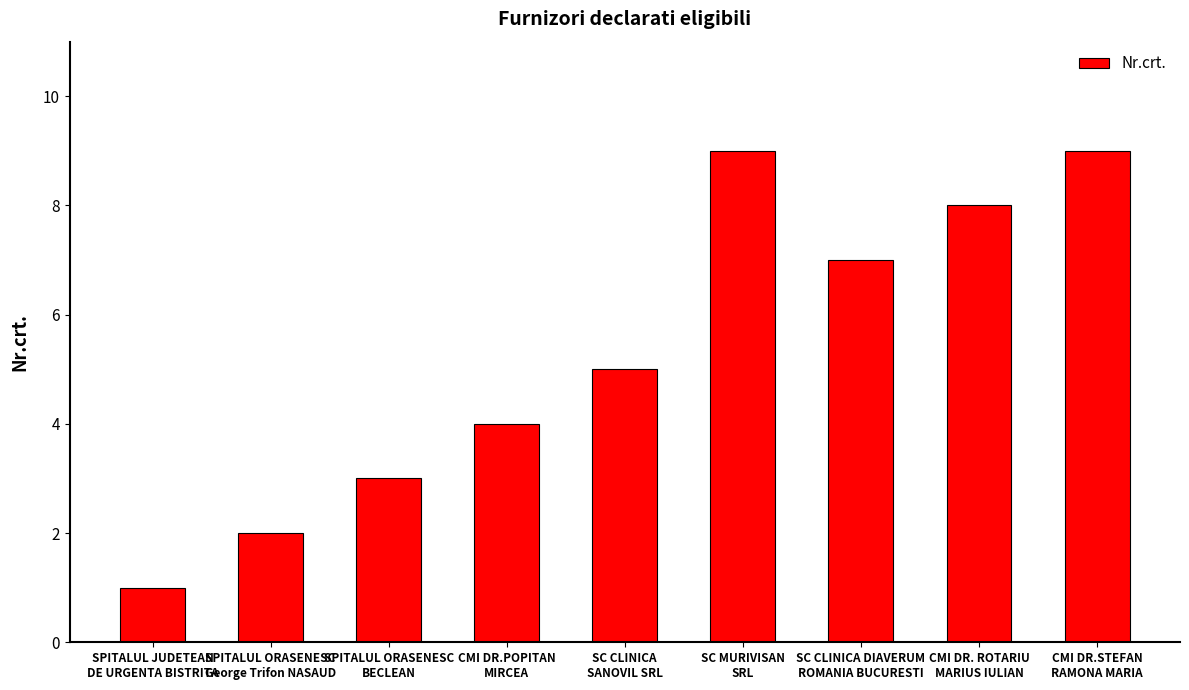

What is the minimum value shown in the chart?

1